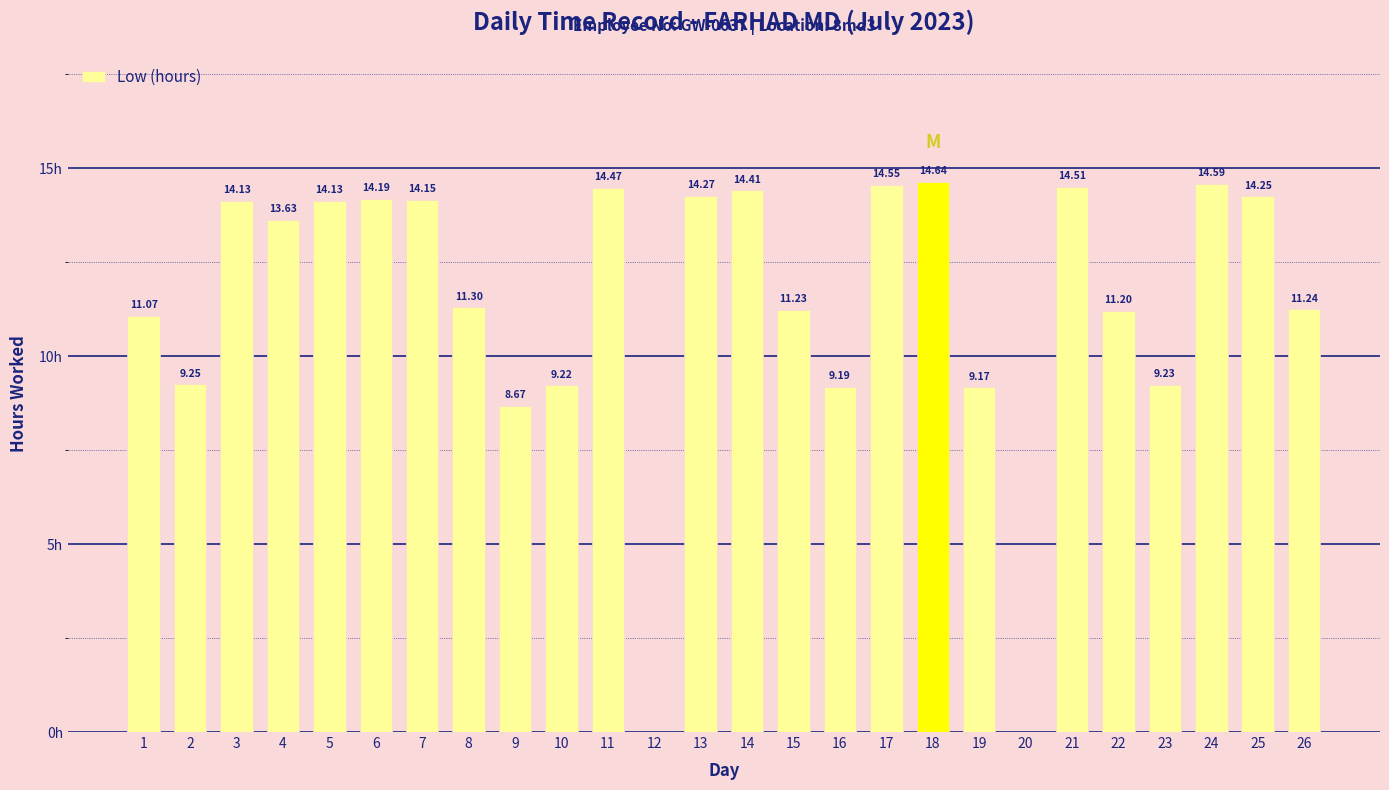

The chart shows a value of 11.2 at 15. True or false?

True